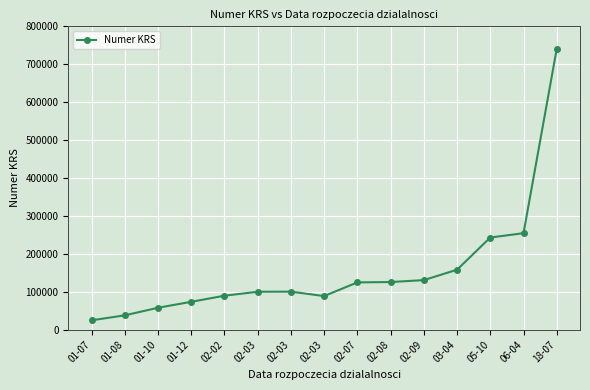

True or false: there are more than 1 points higher than both neighbors.

False